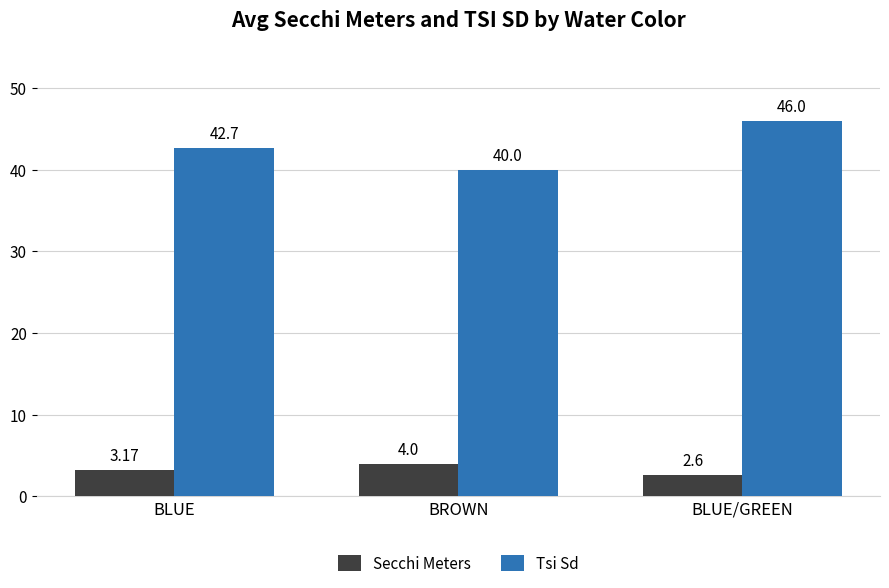

What are all the series names shown in the legend?

Secchi Meters, Tsi Sd